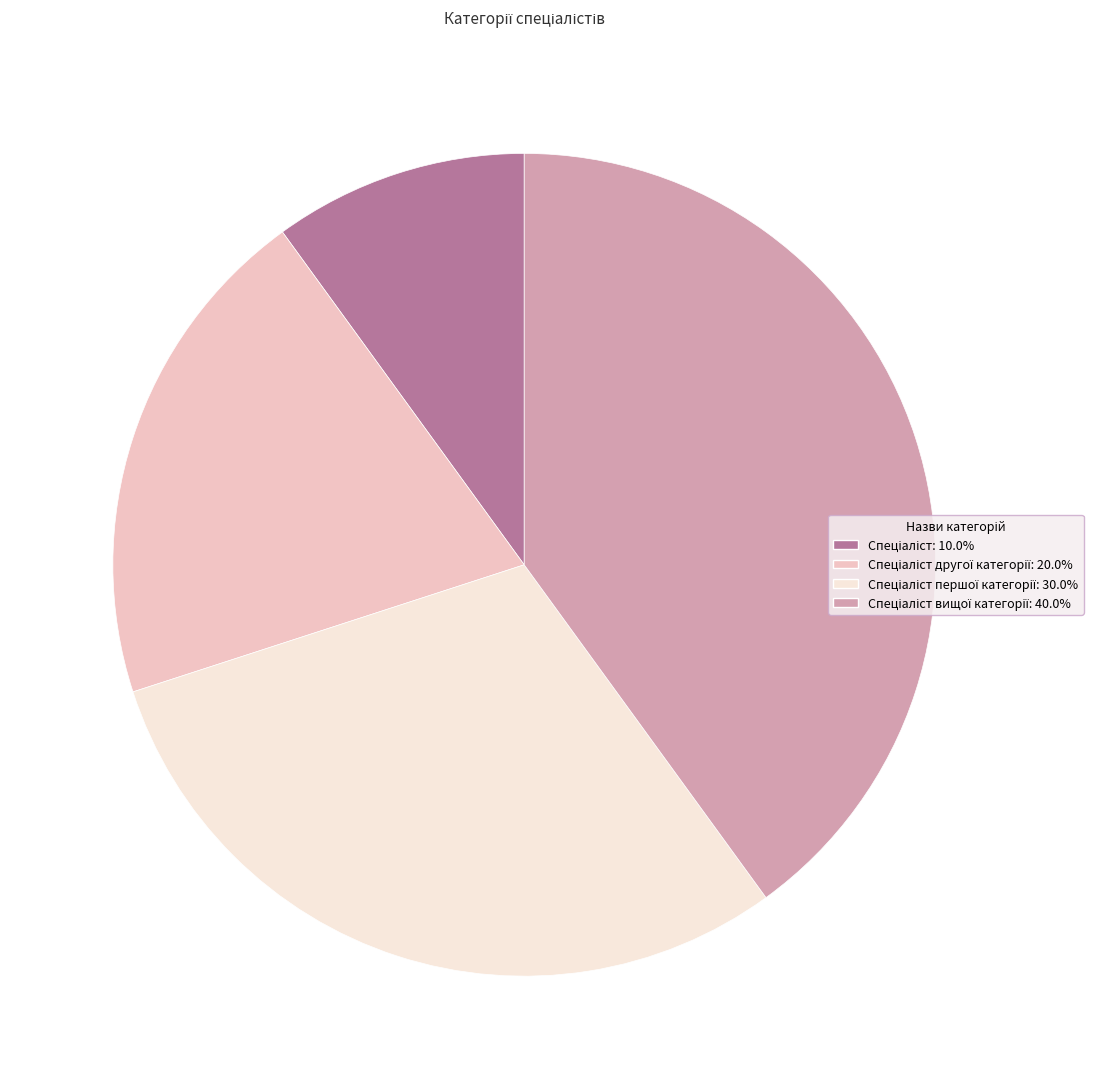

Does any single category account for the majority?

No